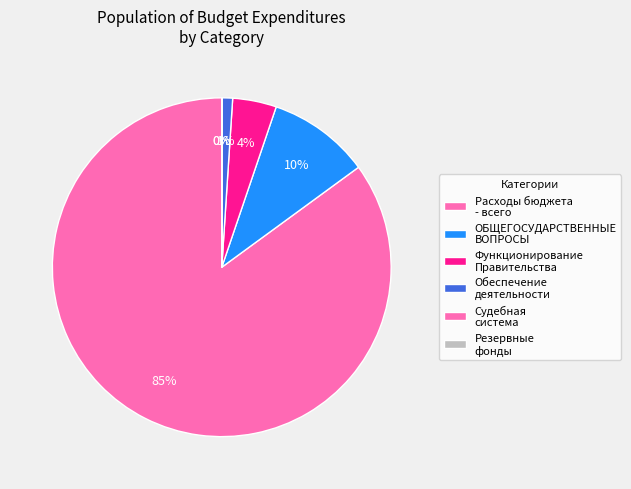

True or false: Резервные фонды accounts for 1% of the total.

False